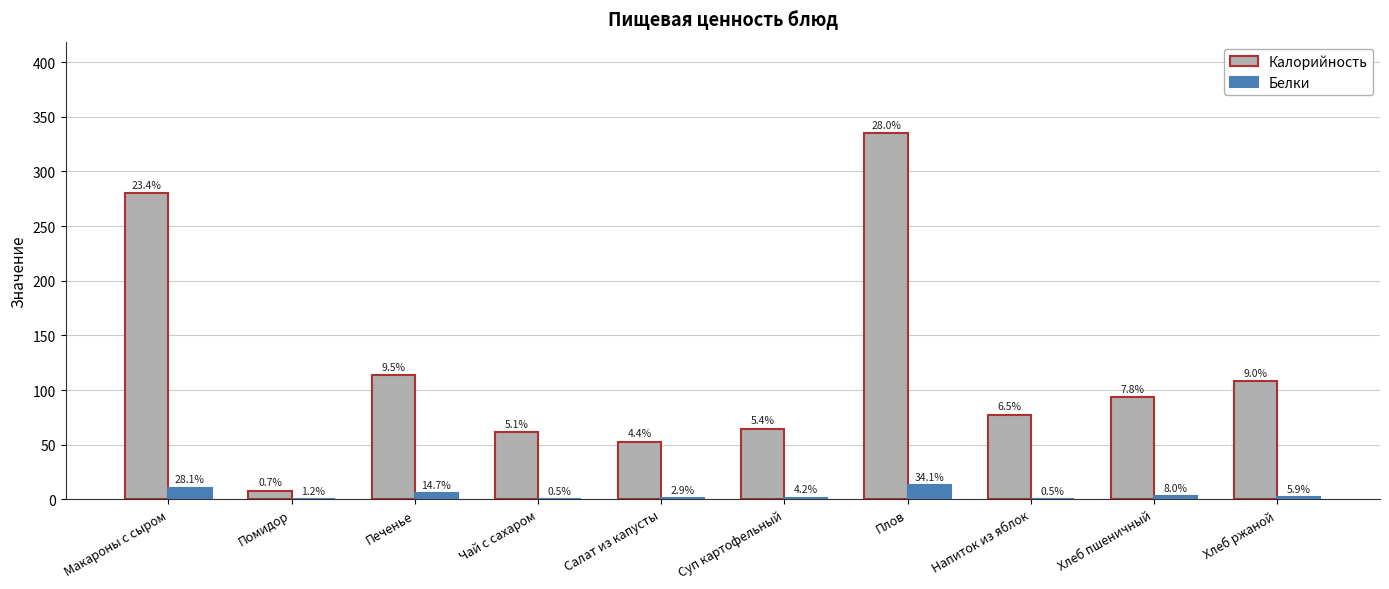

What is the smallest value displayed?

0.2